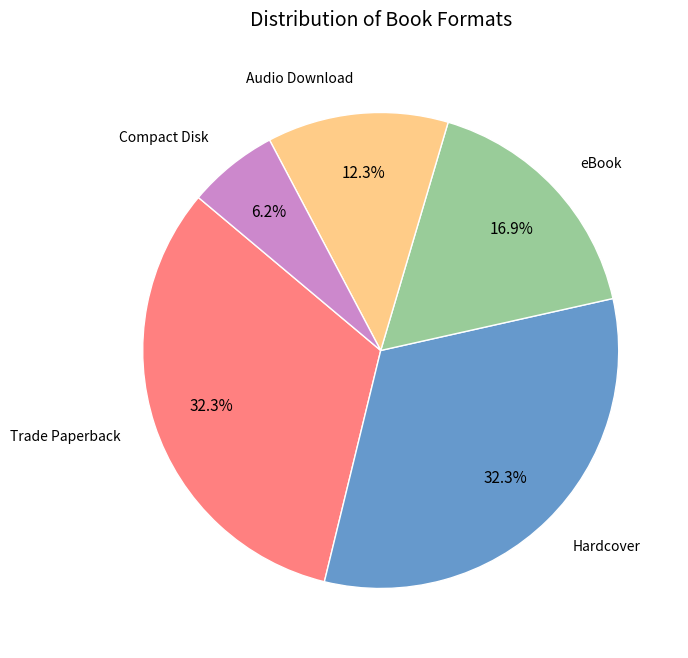

Does any single category account for the majority?

No